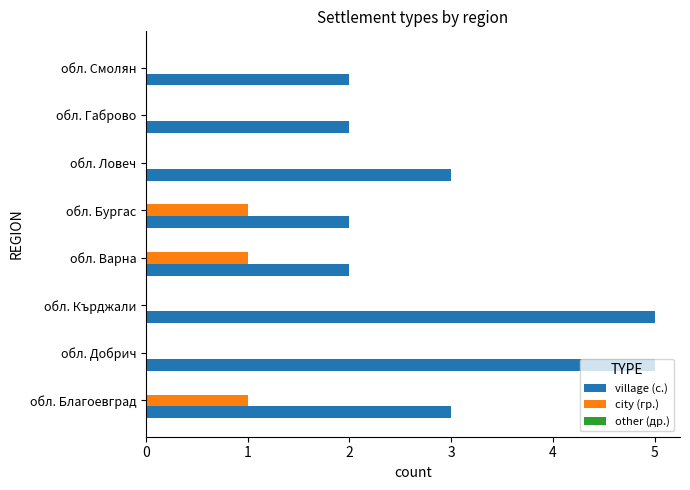

What is the total value across all series at обл. Кърджали?

5